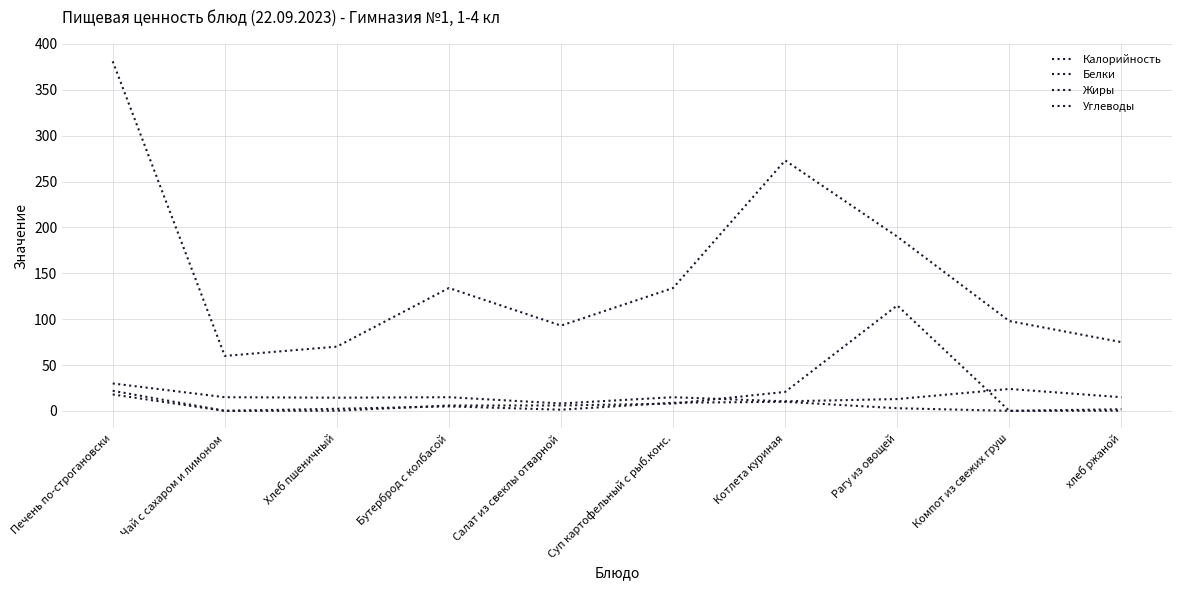

Is it true that Калорийность equals 190.0 at Рагу из овощей?

True